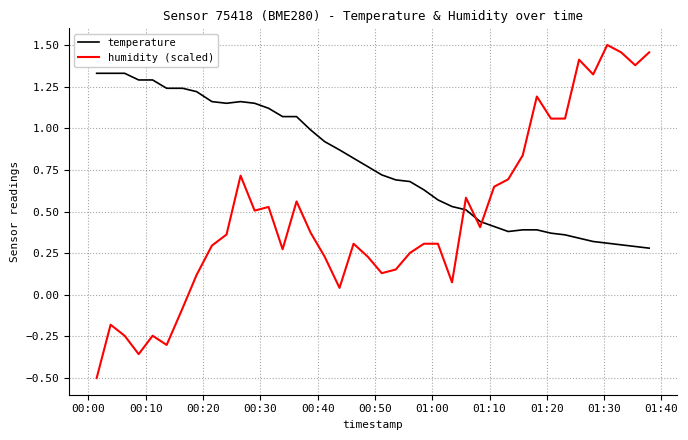

What is the minimum value shown in the chart?

-0.5